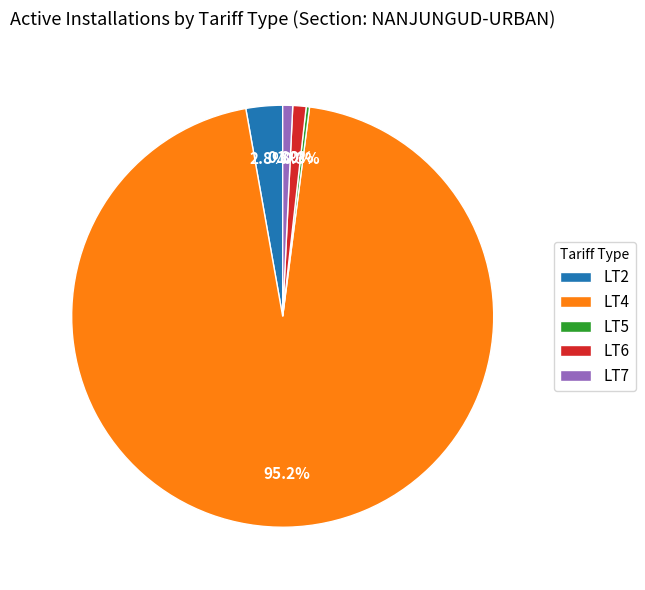

Combined, do LT6 and LT2 account for over 50%?

No